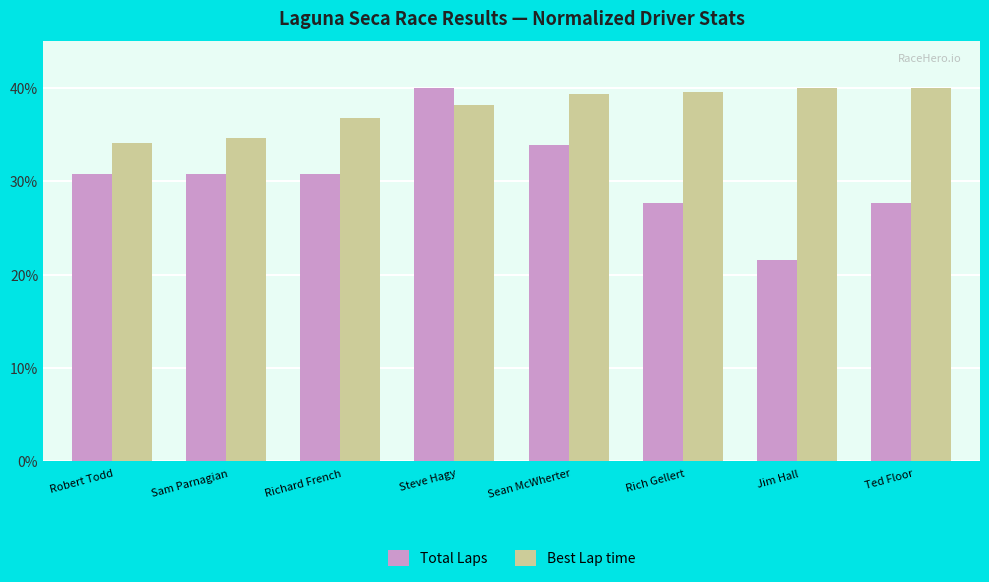

Read the Best Lap time value at Rich Gellert.

39.6